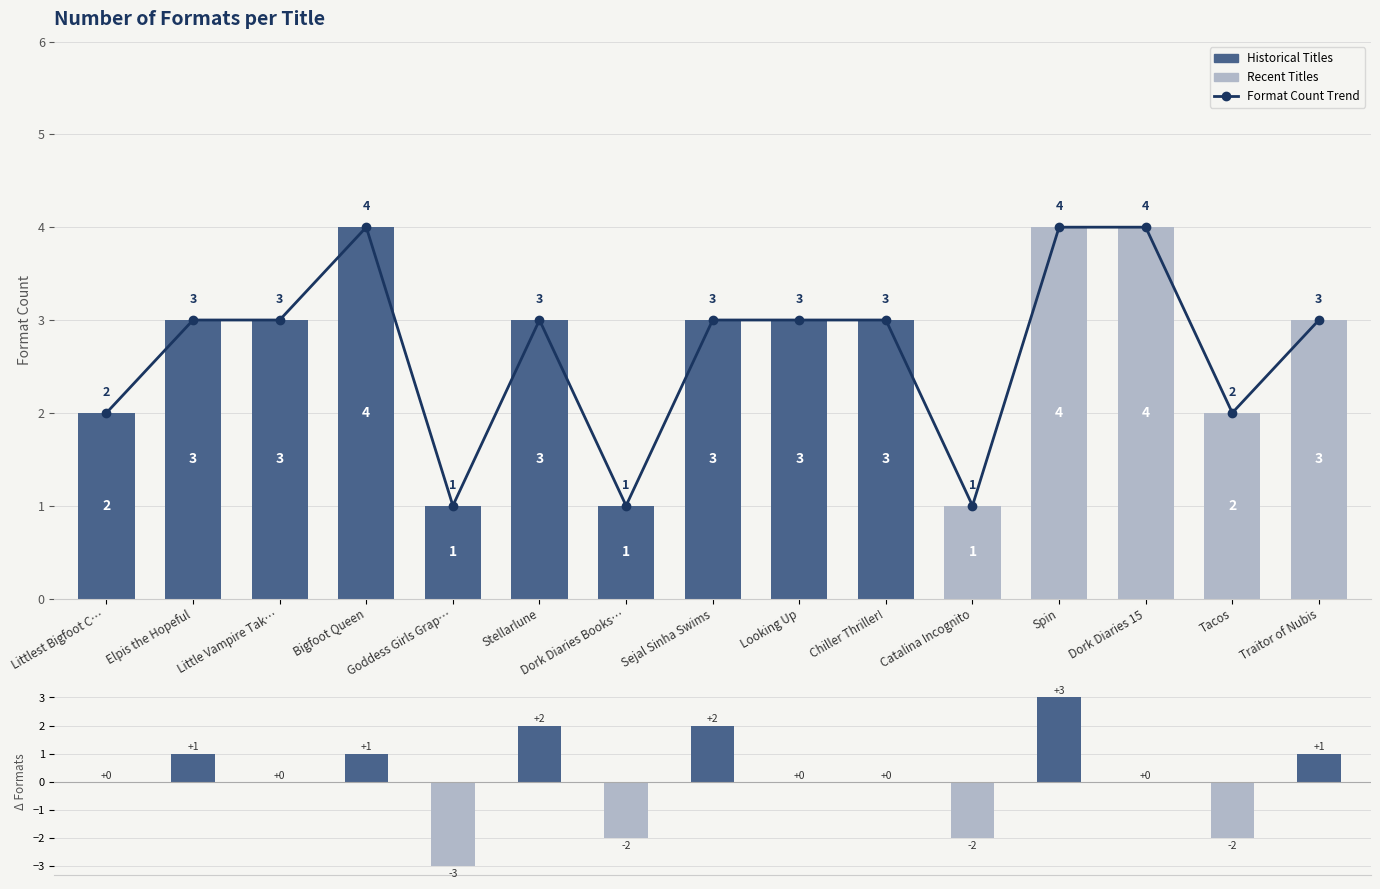

Between Bigfoot Queen and Goddess Girls Grap…, which series saw the biggest shift?

Change vs. Previous